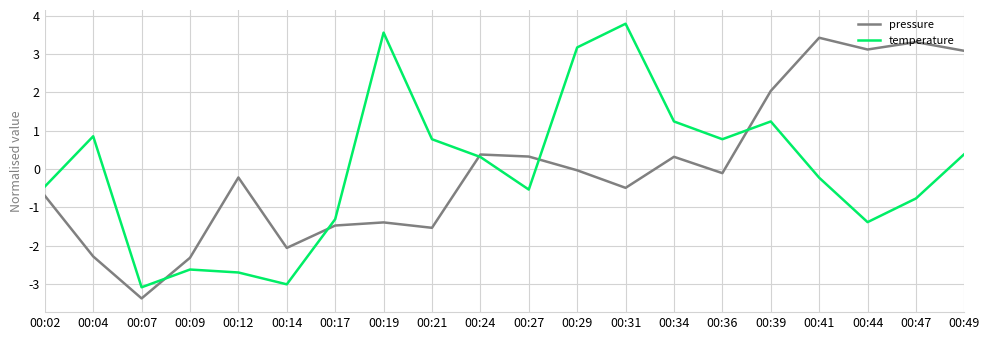

True or false: temperature has a value of -2.2 at 00:17.

False